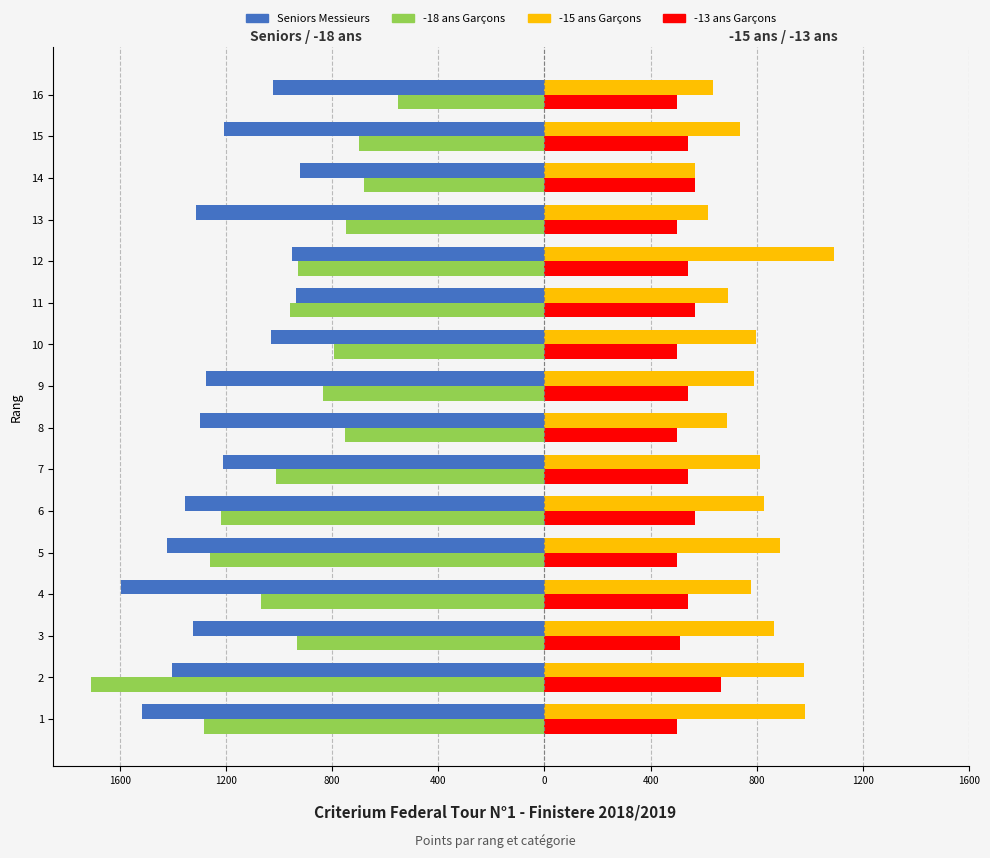

How many data points in -15 ans Garçons are above 796?

7